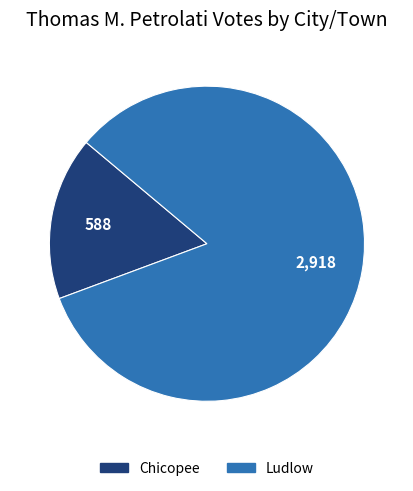

Approximately how many times larger is the value at Chicopee compared to Ludlow?

0.2